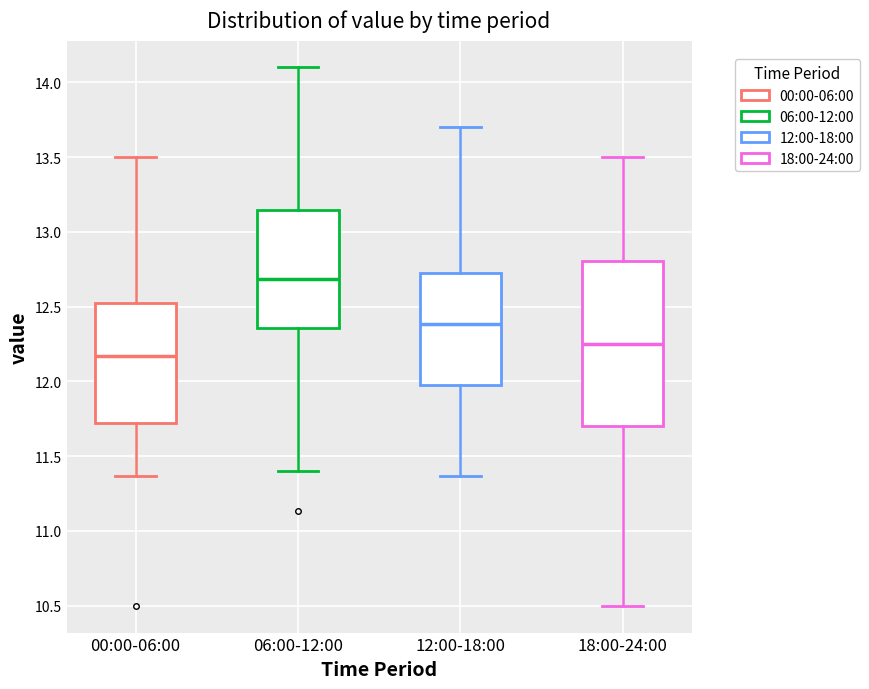

Which box's median line is the lowest?

00:00-06:00